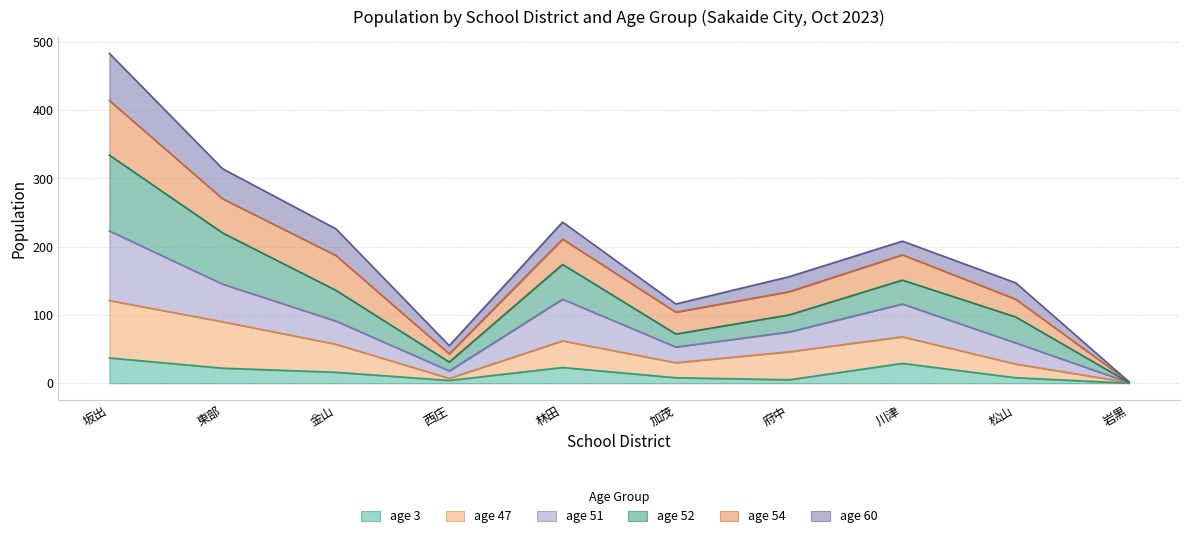

What are all the series names shown in the legend?

age 3, age 47, age 51, age 52, age 54, age 60